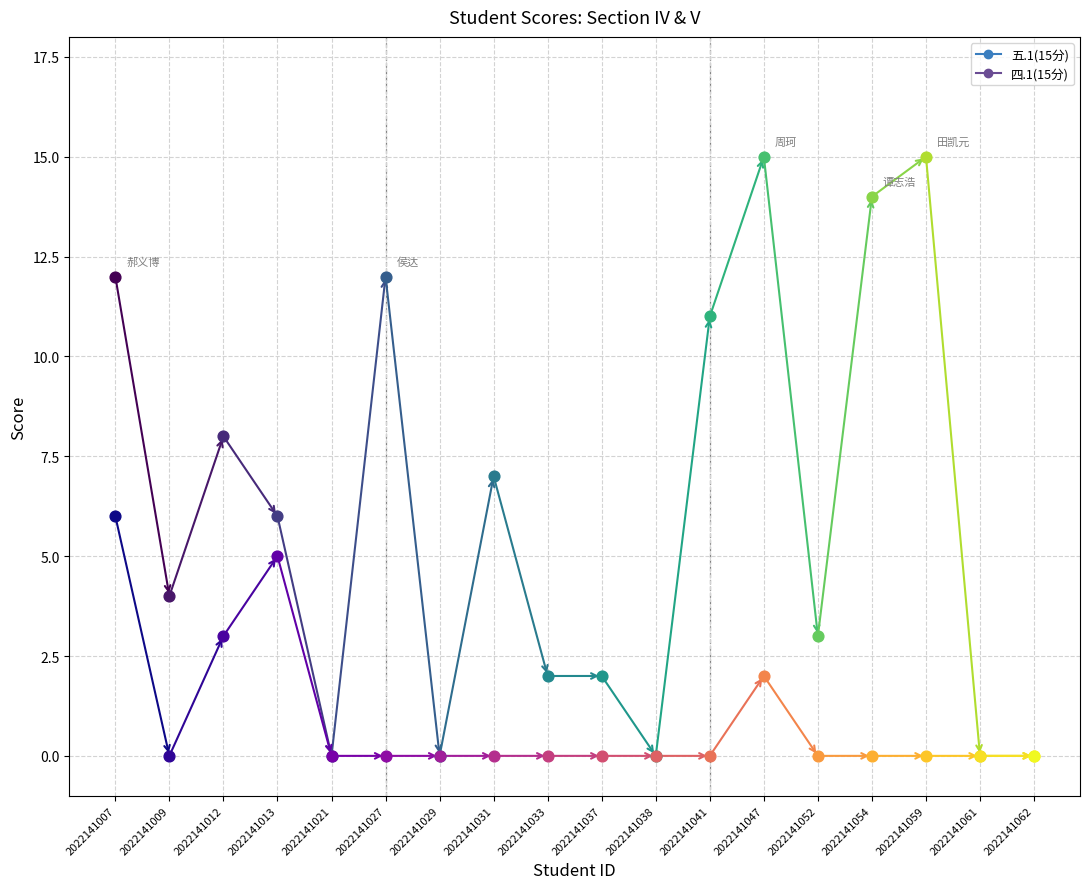

Which series reaches the minimum Y coordinate?

五.1(15分)